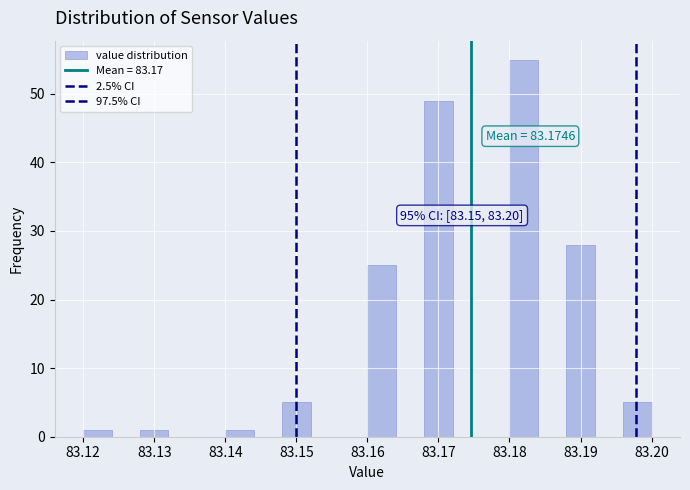

Which range on the x-axis has the tallest bar?

83.180 to 83.184